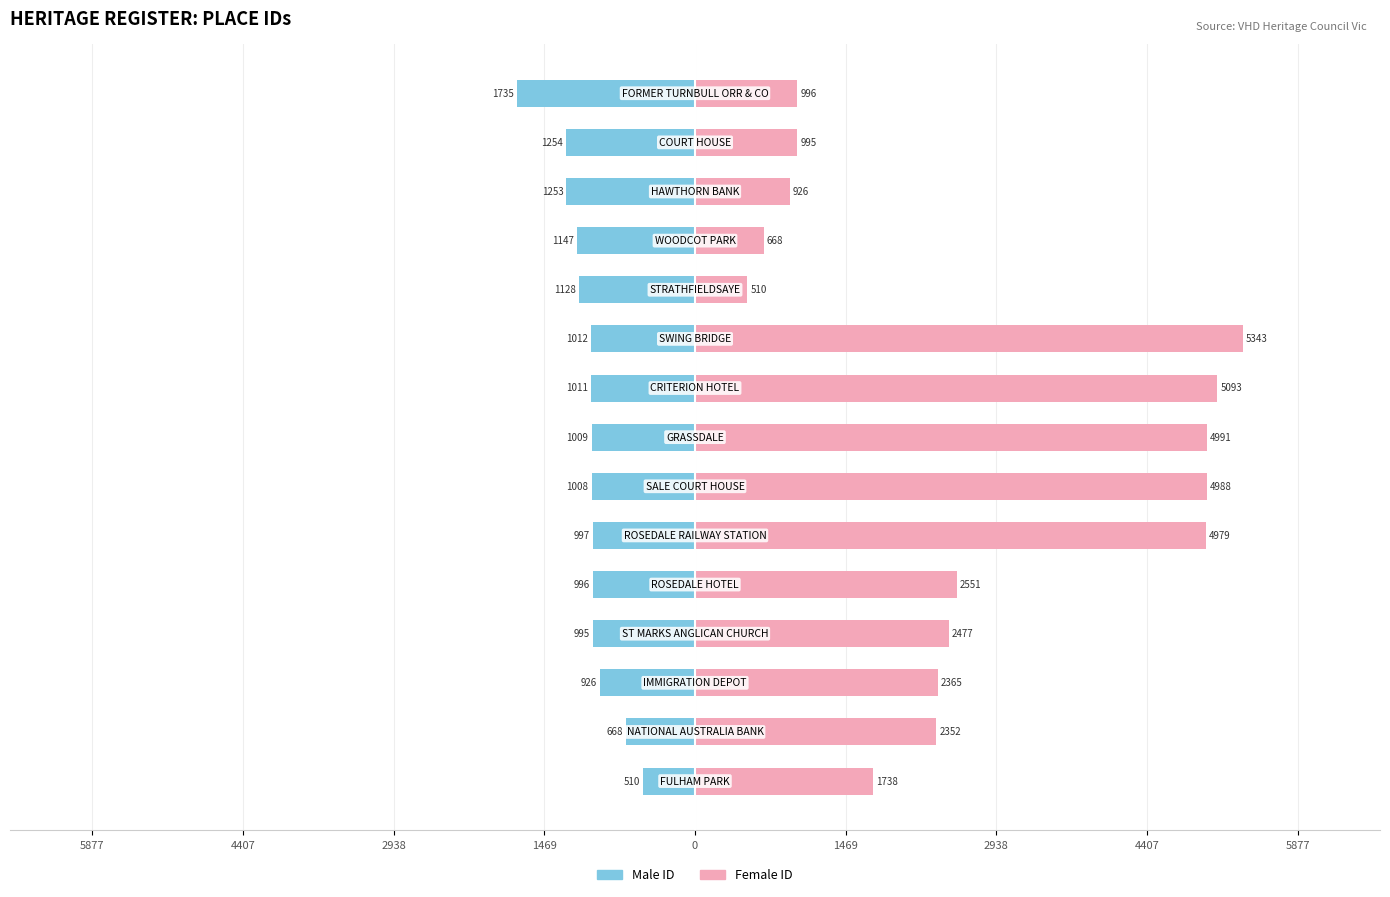

How many values in the Female series exceed 2365?

7